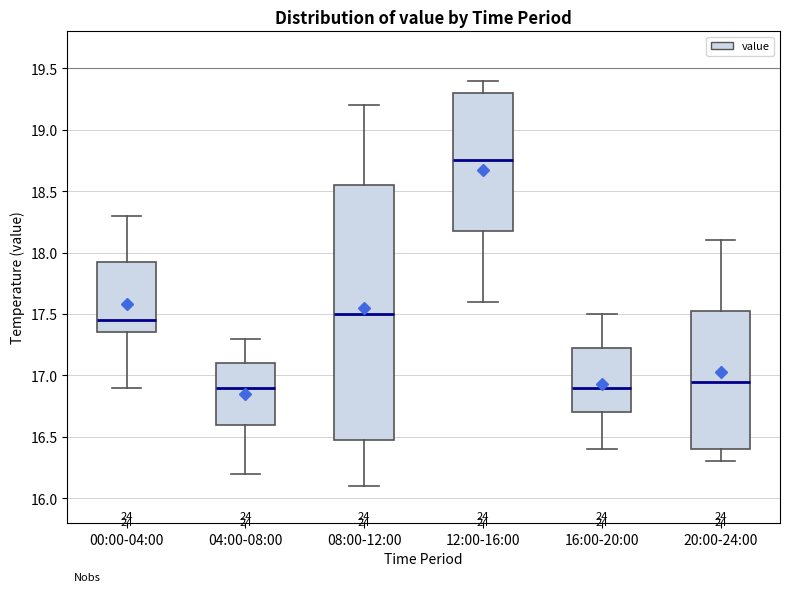

Comparing the boxes themselves (not the whiskers), which one is the tallest?

08:00-12:00